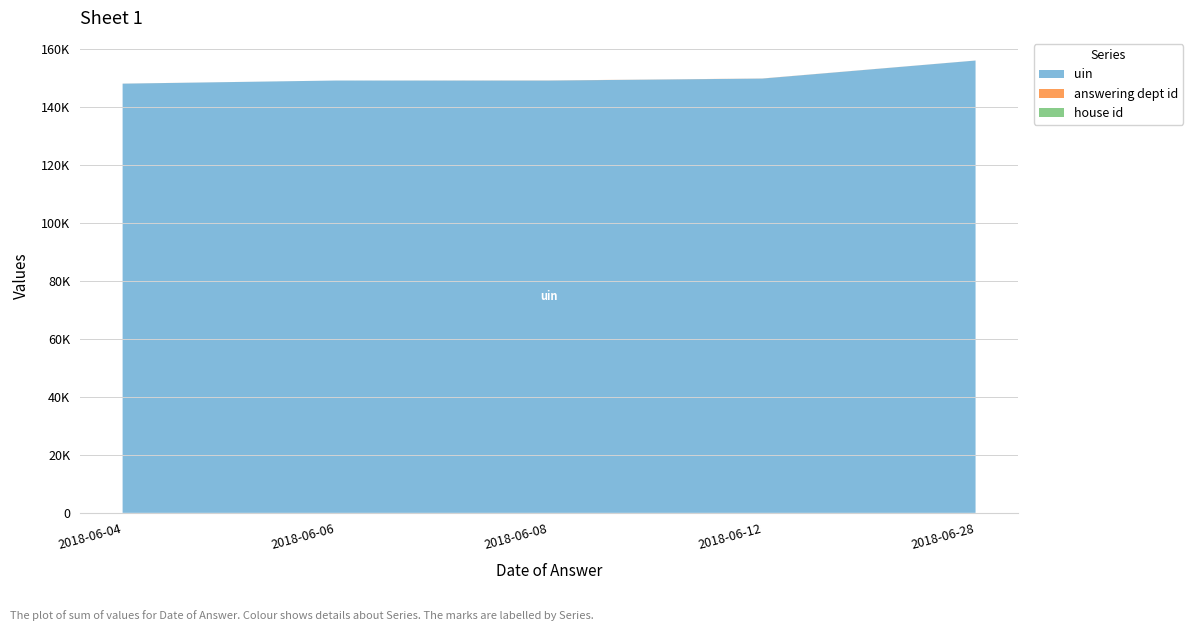

Reading left to right, transcribe all the data shown in this chart.

uin: 147948	149025	149025	149702	155919
answering dept id: 14	1	31	29	10
house id: 1	1	1	1	1